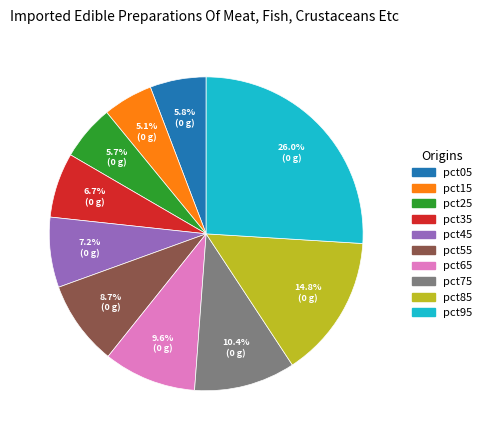

What percentage is the pct55 slice, to the nearest percent?

9%